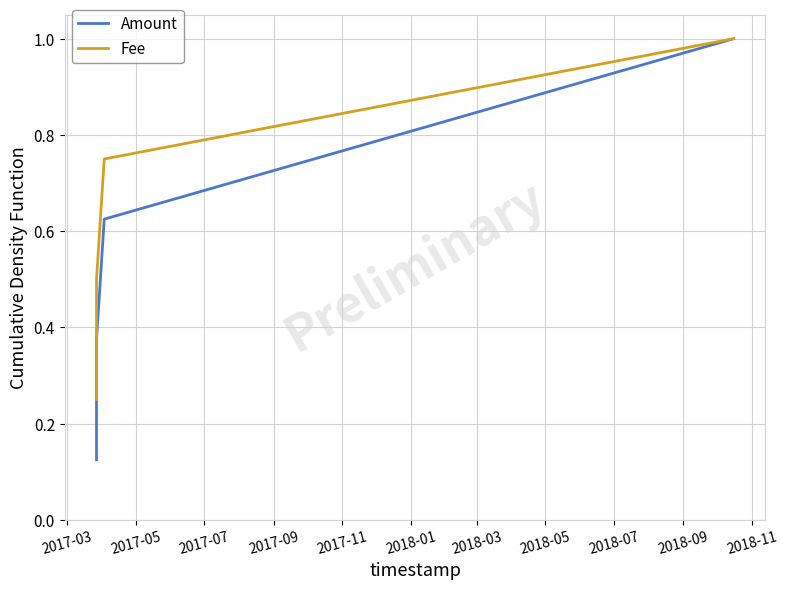

List the series in order of their overall mean, highest first.

Fee, Amount